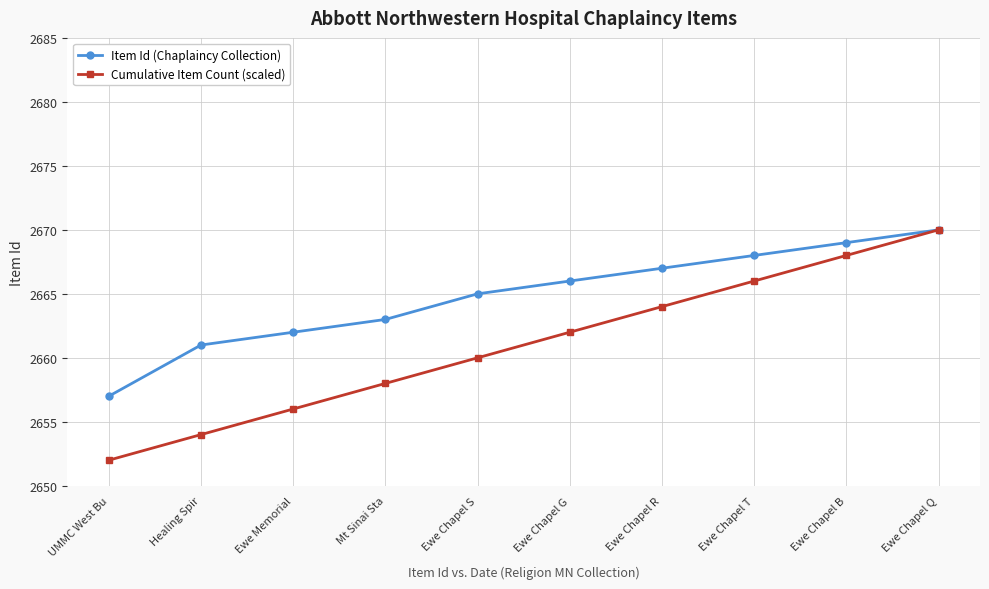

Which series changed the most between Healing Spir and Ewe Chapel R?

Cumulative Item Count (scaled)